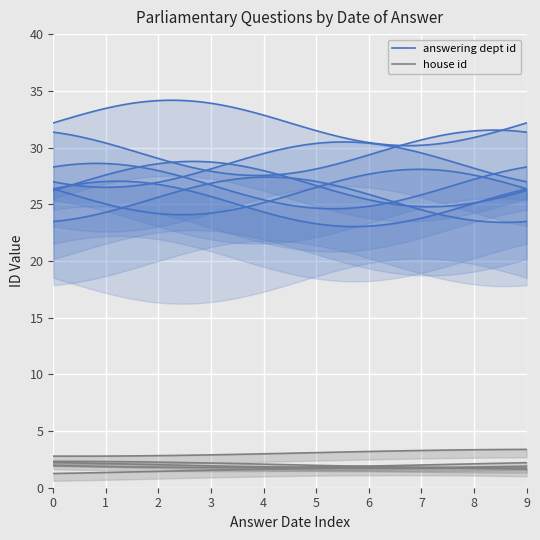

At 2014-10-23, list the series in order from smallest to largest.

house id, answering dept id